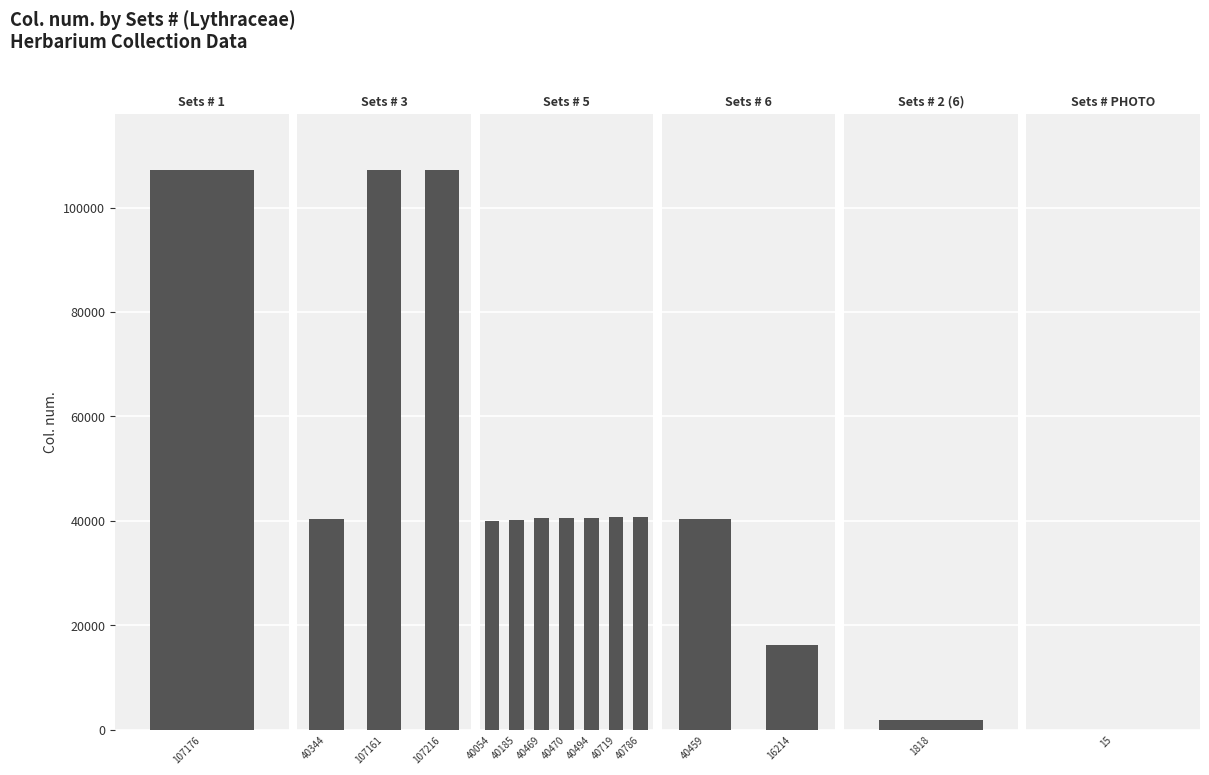

Approximately how many times larger is the value at 40185 compared to 15?

2679.0